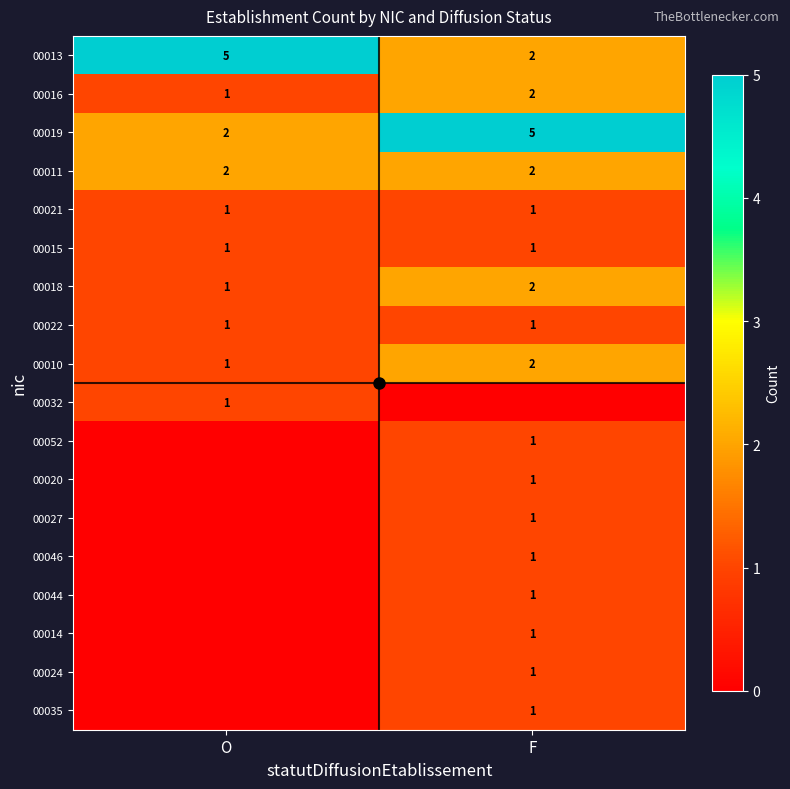

At which category is the sum across all series the highest?

F